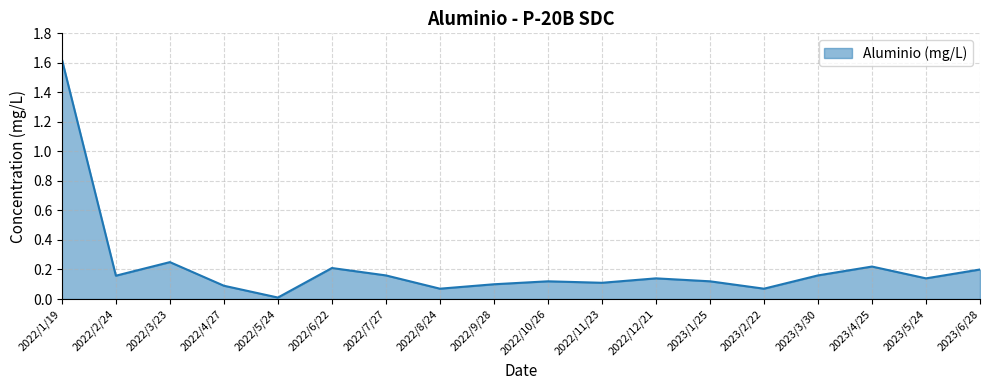

True or false: there are more than 2 points higher than both neighbors.

True